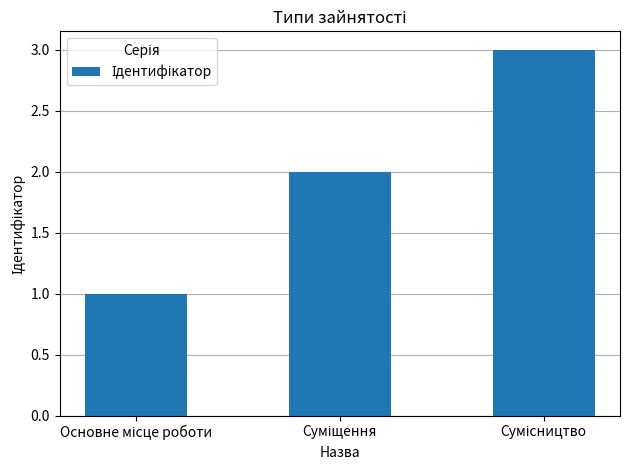

What is the sum of all values?

6